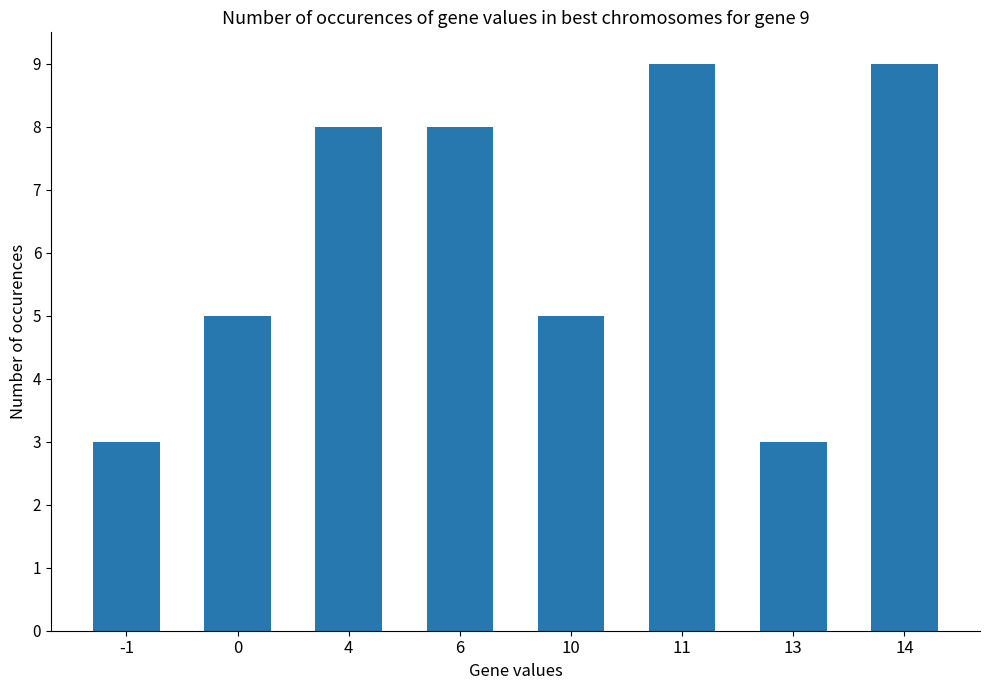

Reading right to left, extract all data points from this chart.

14=9	13=3	11=9	10=5	6=8	4=8	0=5	-1=3